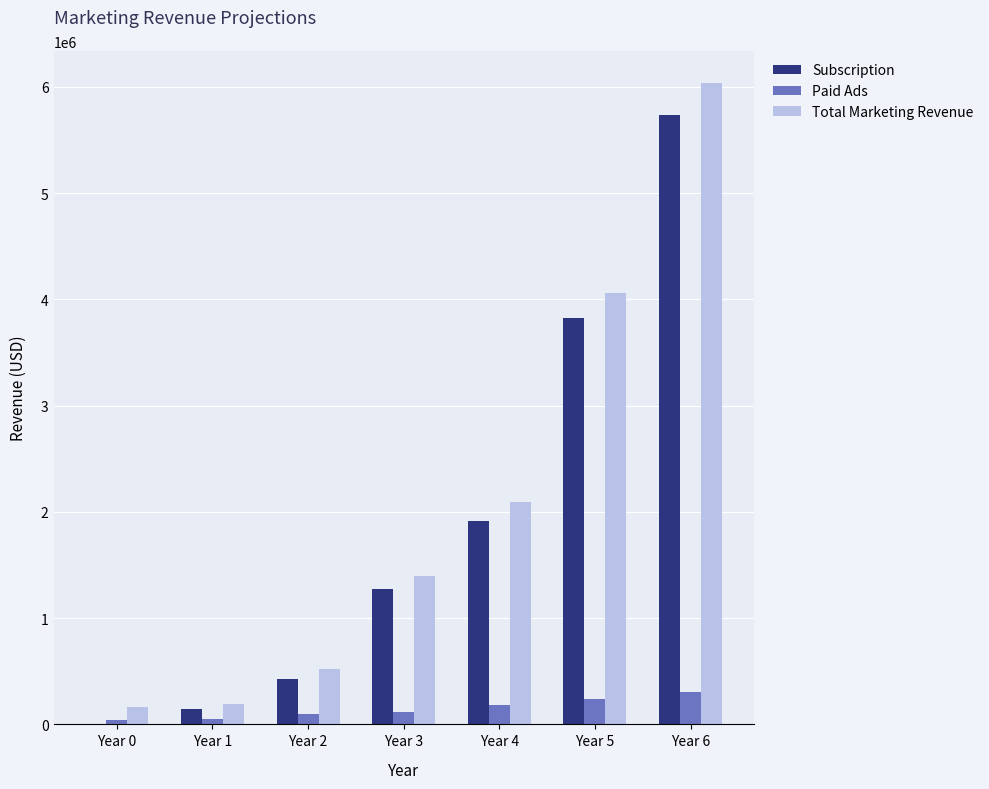

Where does the Total Marketing Revenue series first go above 1394539?

Year 3